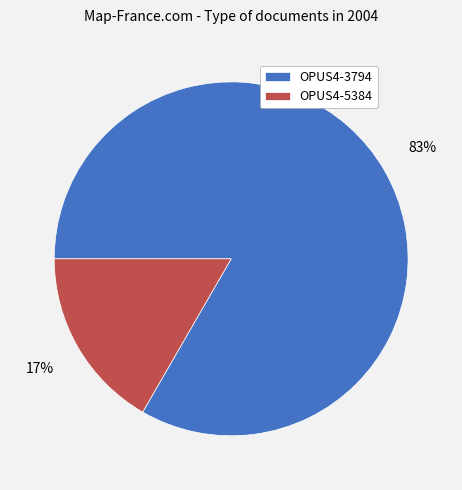

Does OPUS4-5384 represent more than half of the total?

No